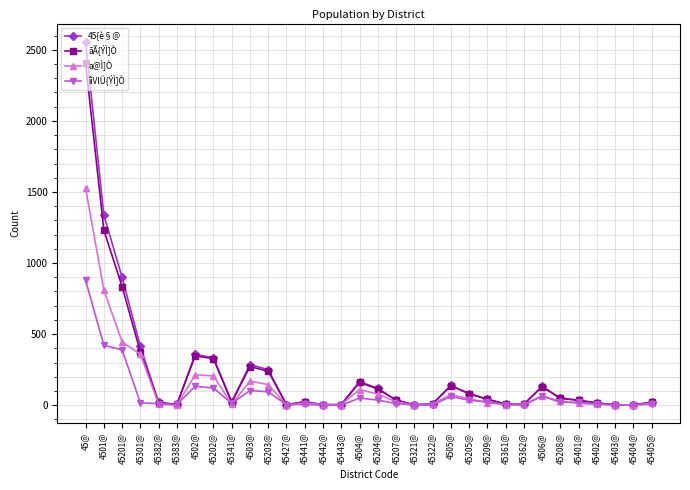

The value of îìVlÛ{ÝÌ]Ò at 45321@ is 2. True or false?

True